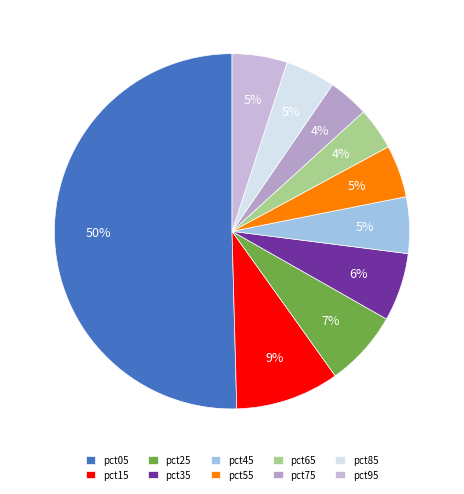

To the nearest percent, what is the difference between the pct05 and pct75 slice percentages?

47%